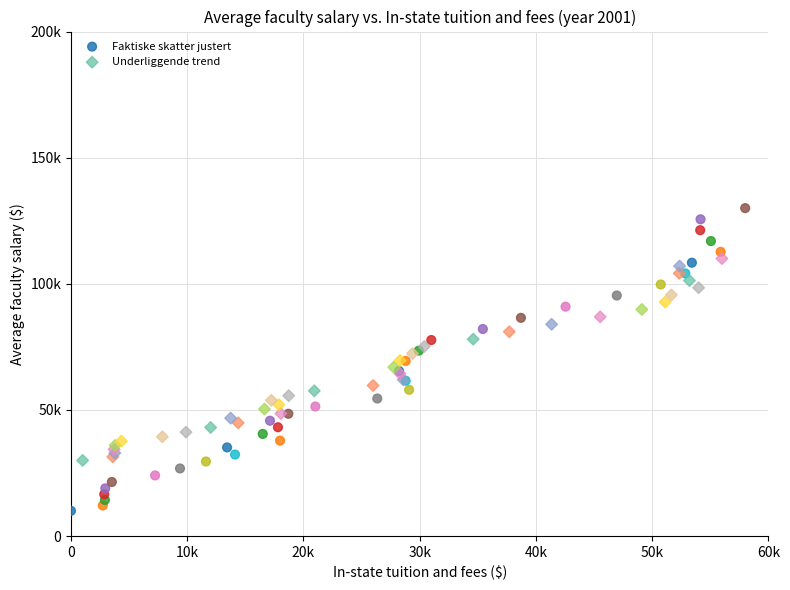

Which series has the widest spread of Y values?

Faktiske skatter justert